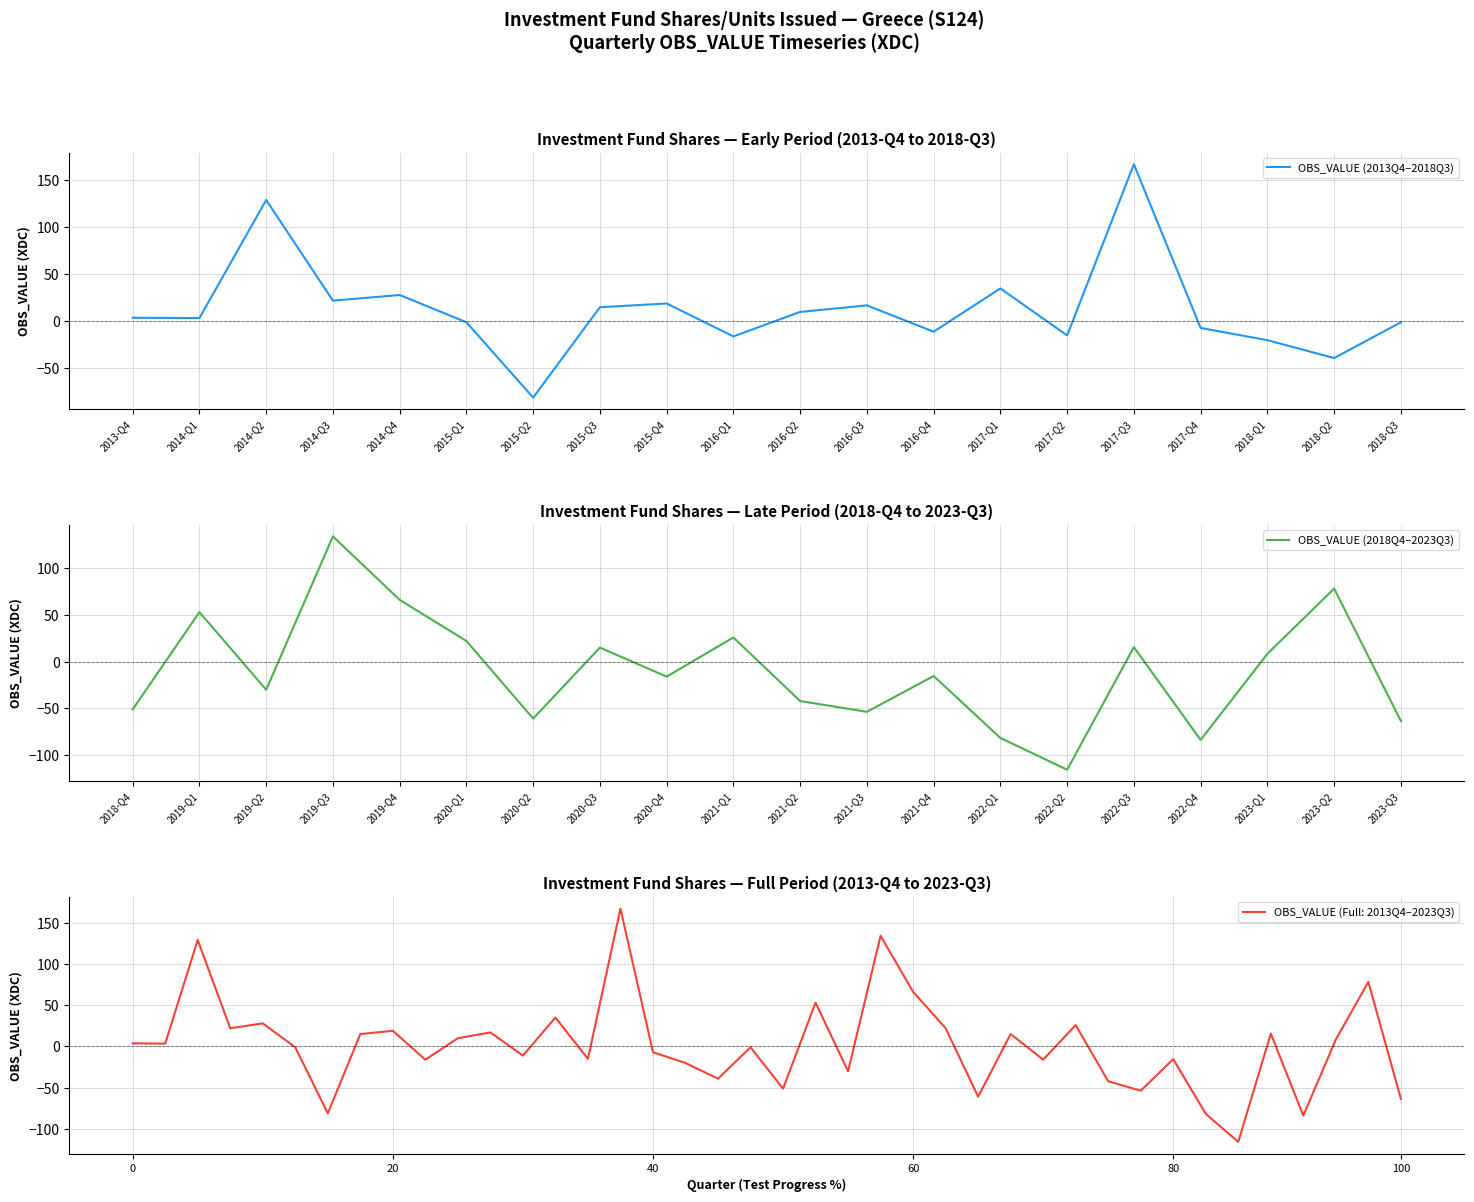

What is the maximum value for OBS_VALUE (2013Q4–2018Q3)?

167.0